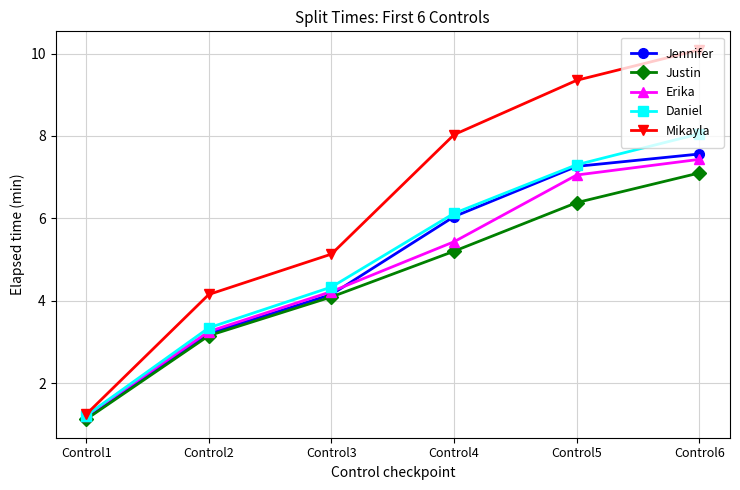

What is the value of the Daniel point at the 2nd from the left?

3.3